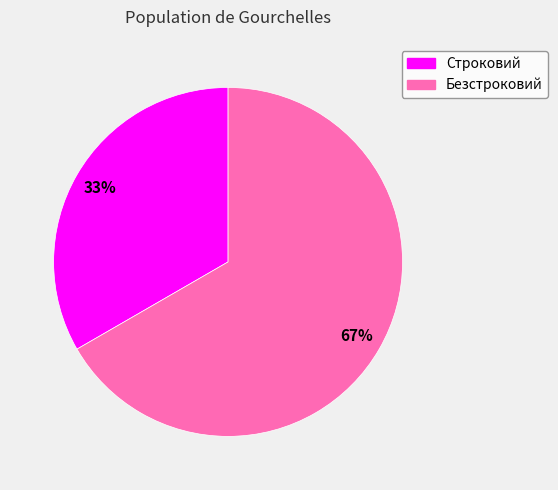

To the nearest percent, what is the combined percentage of Безстроковий and Строковий?

100%